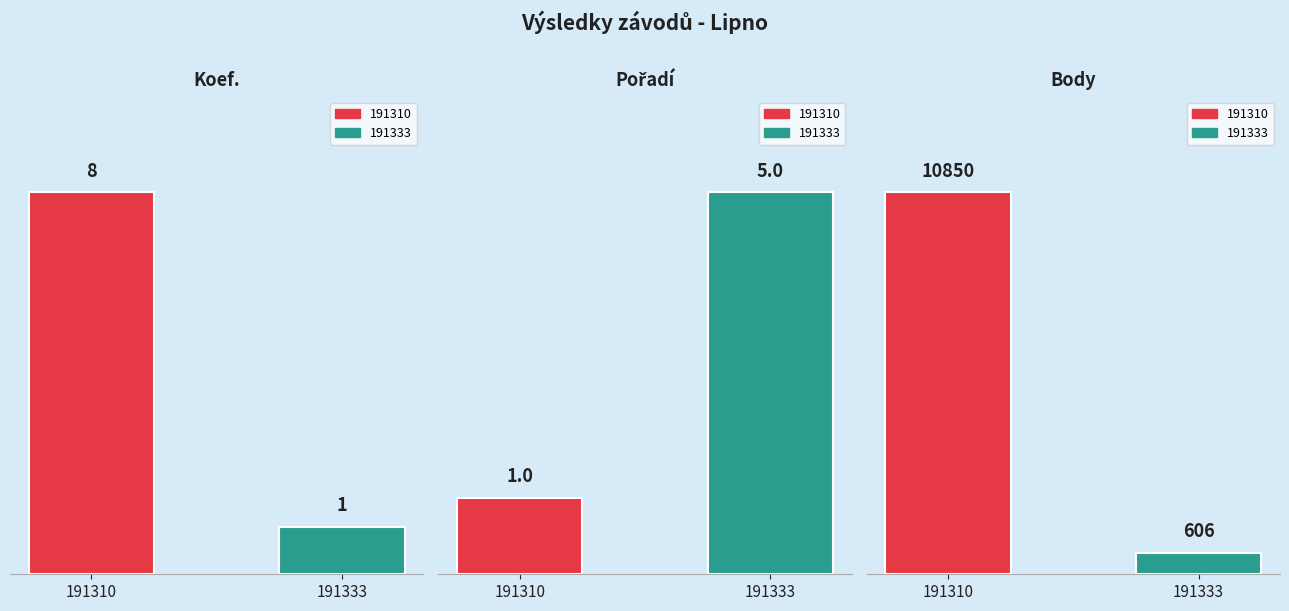

At which label does Body reach its peak?

191310